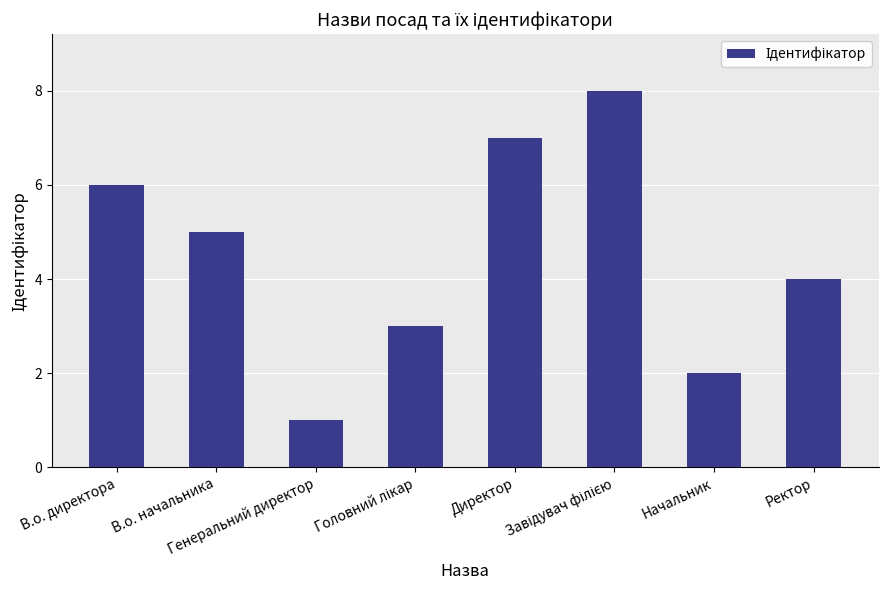

Are the bars horizontal?

No